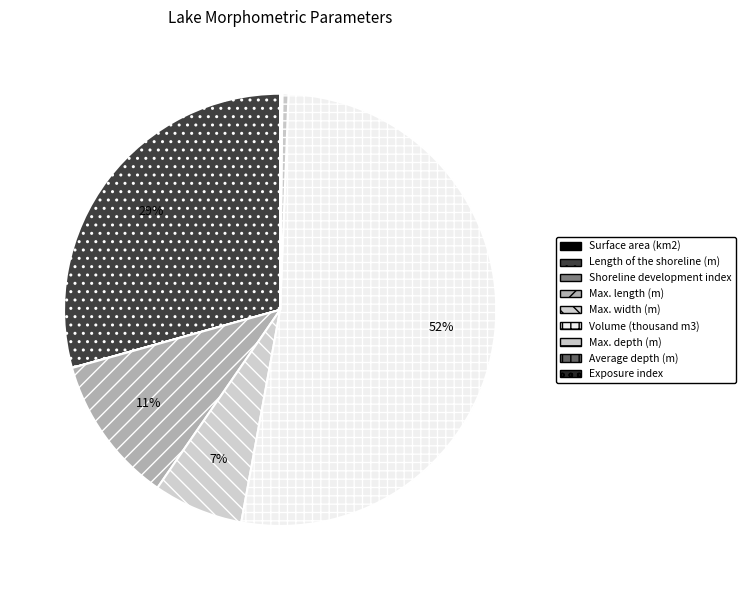

Which has a higher value, Max. length (m) or Exposure index?

Max. length (m)